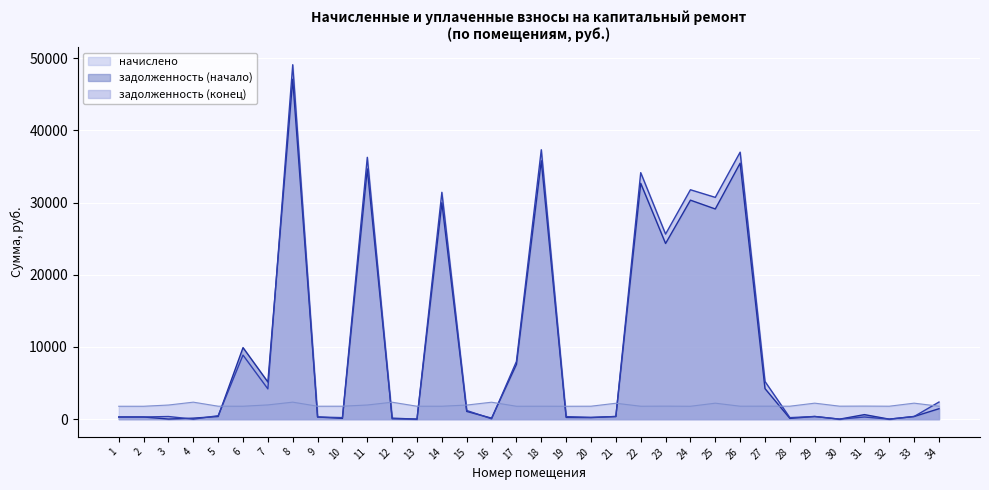

What is the average value of the начислено series?

1927.5